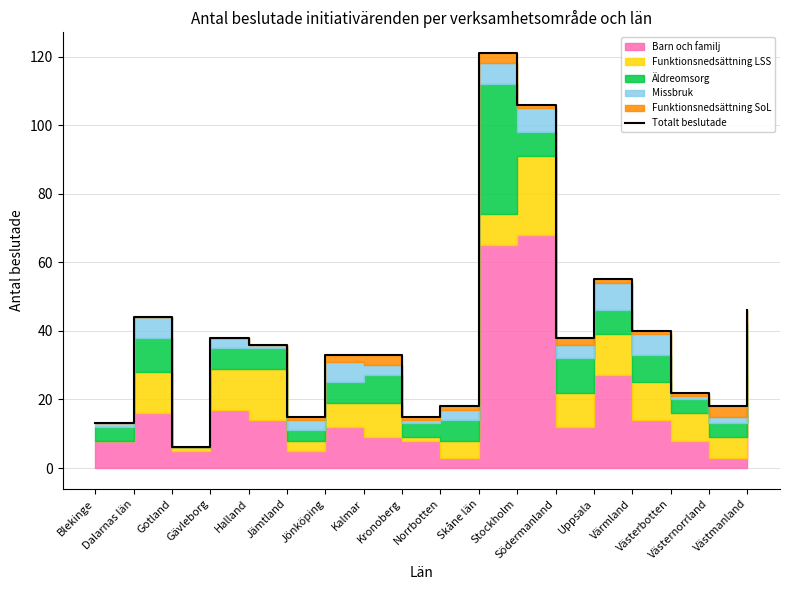

What is the difference between the maximum and minimum values?

115